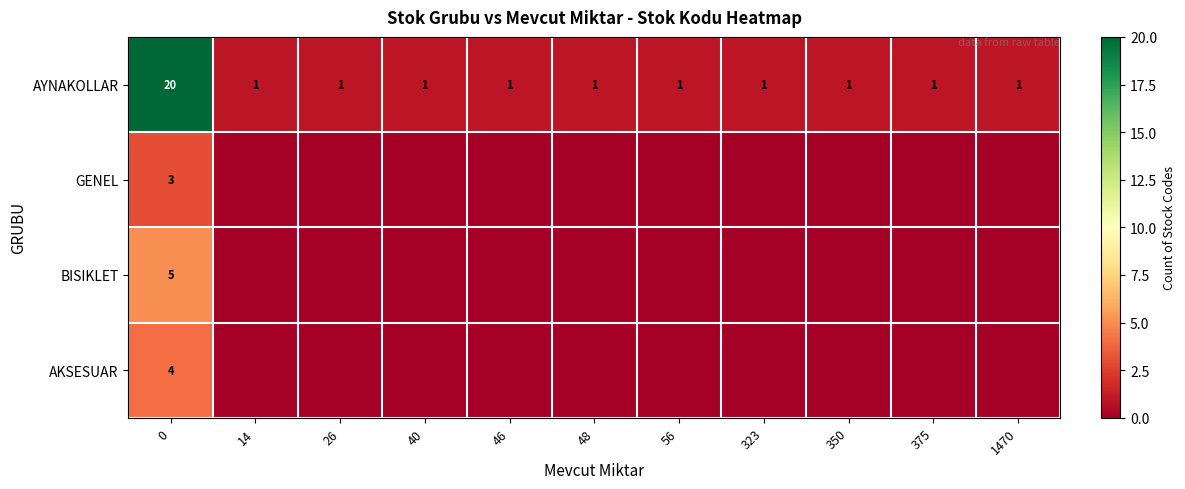

Is it true that AYNAKOLLAR equals 20 at 0?

True